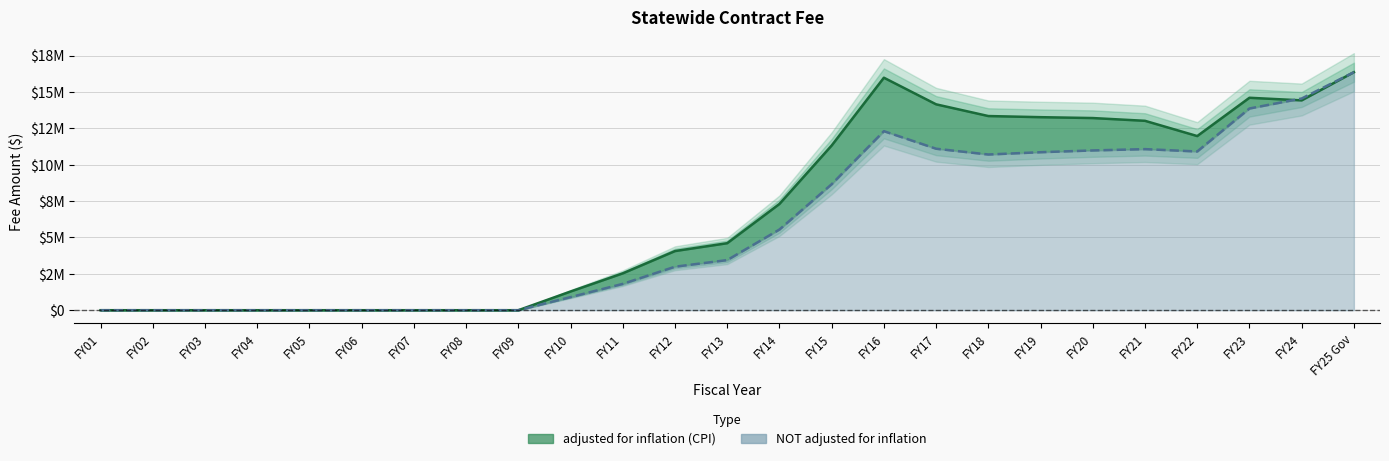

Where does the NOT adjusted for inflation series first go above 3445000?

FY14